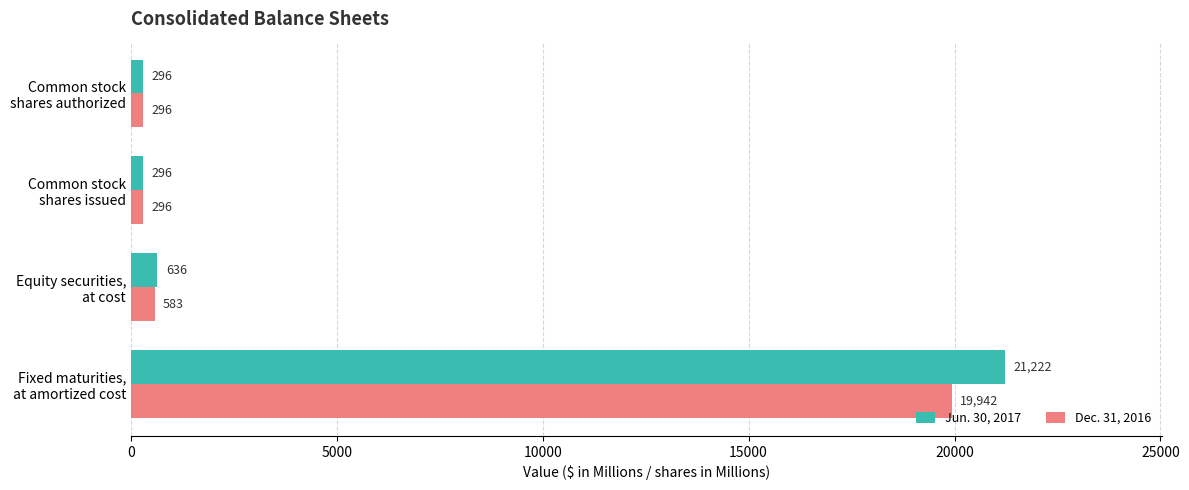

What is the lowest value of the Jun. 30, 2017 series?

296